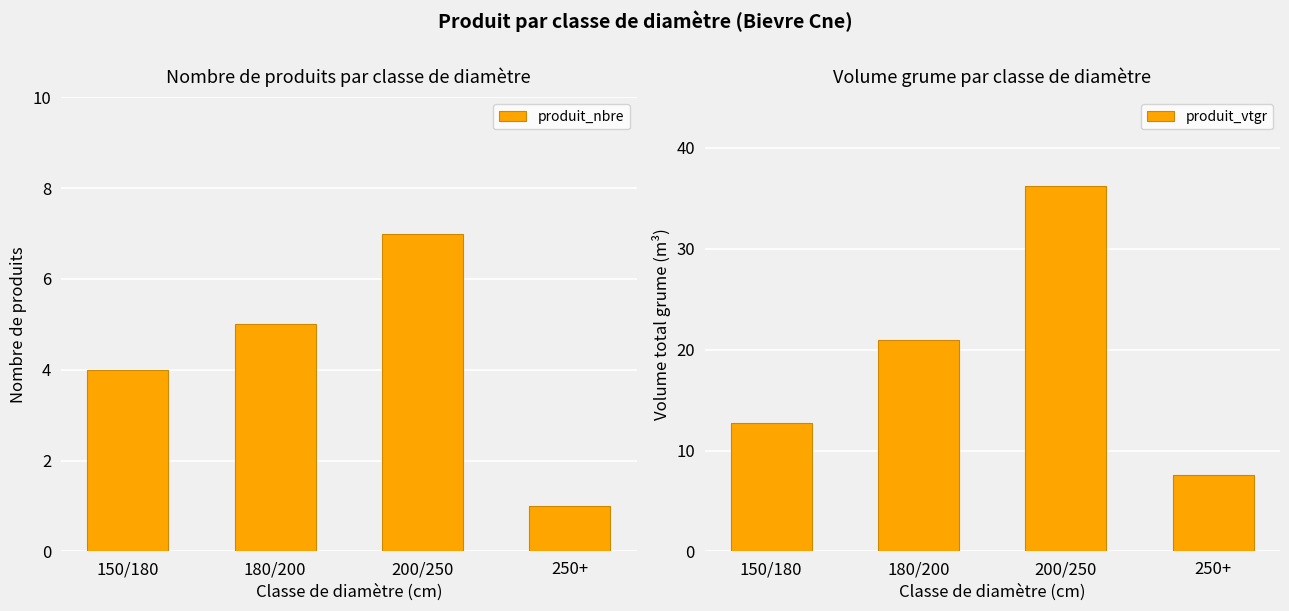

What is the sum of the produit_nbre values at 150/180 and 180/200?

9